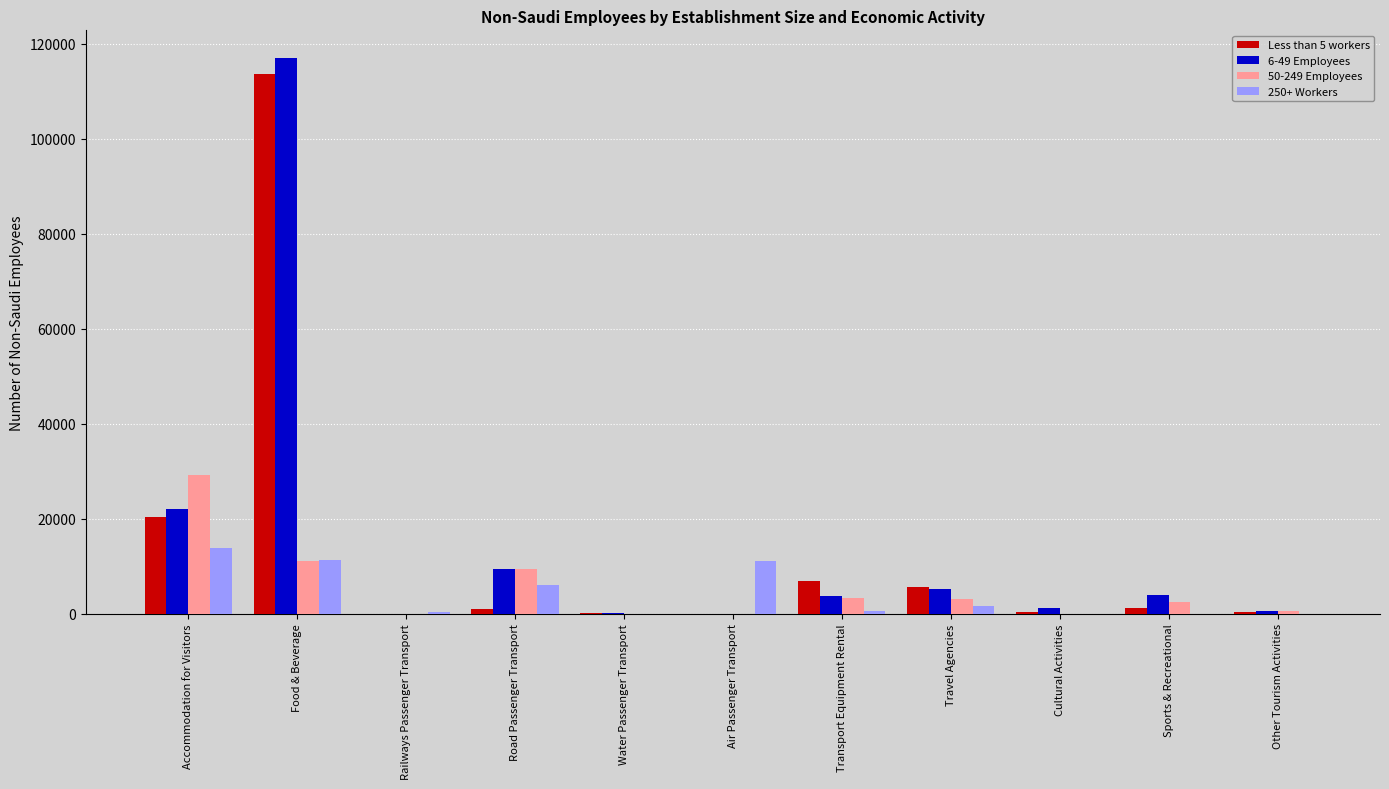

At which category does the chart reach its peak across all series?

Food & Beverage